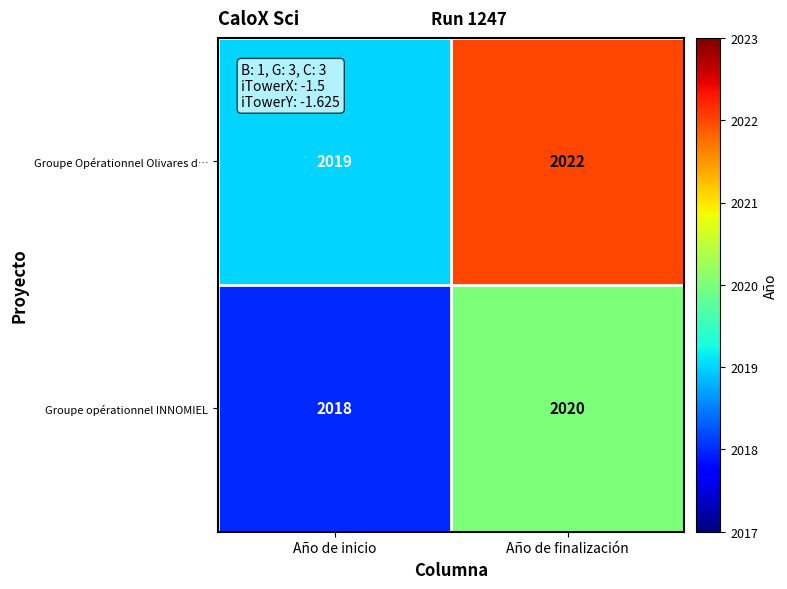

Rank the series at Año de inicio from lowest to highest value.

Groupe opérationnel INNOMIEL, Groupe Opérationnel Olivares d…